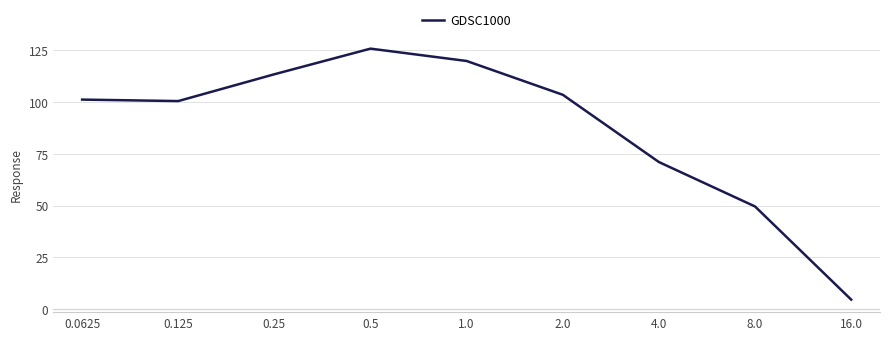

At which label is the value closest to 65?

4.0